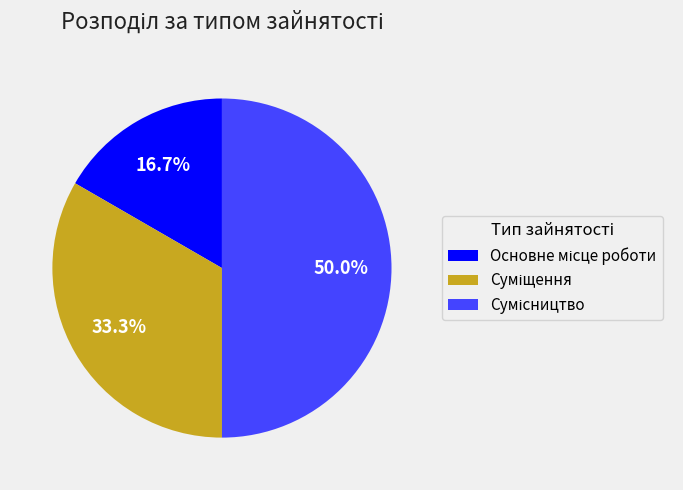

To the nearest percent, what is the average slice percentage?

33%